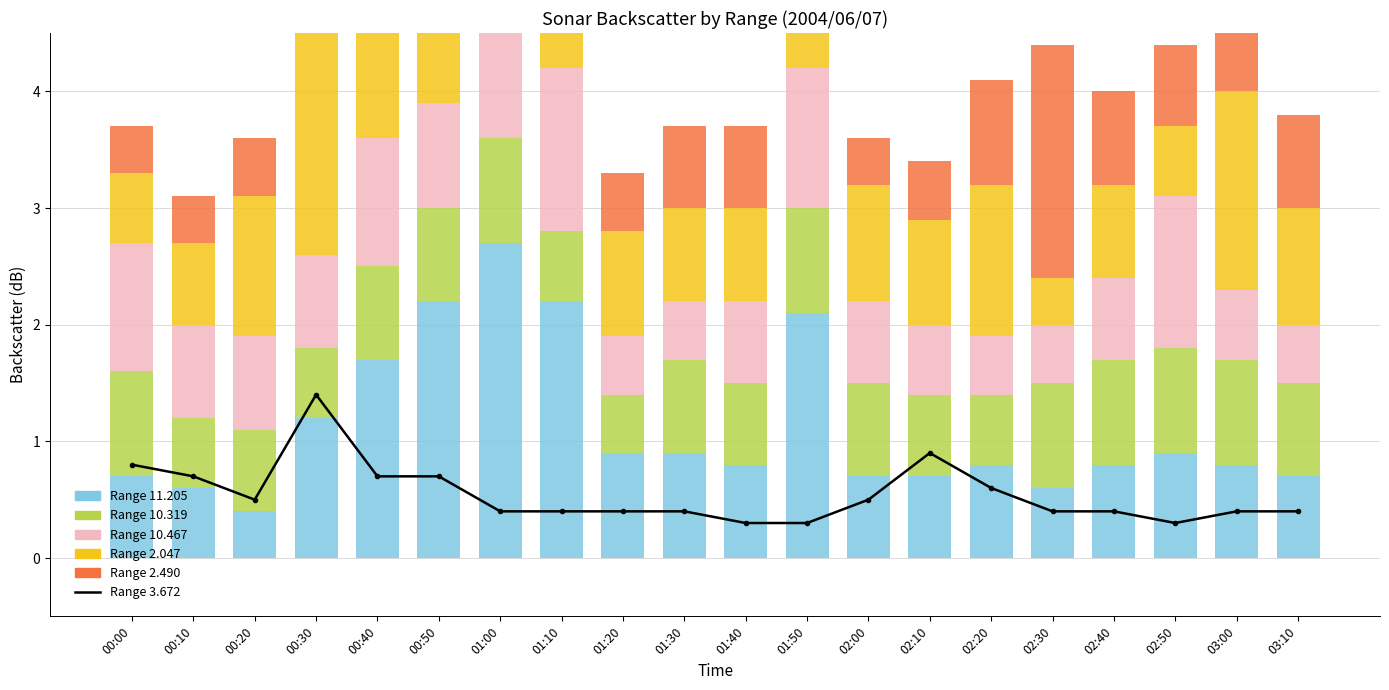

What position from the left is 02:50?

18